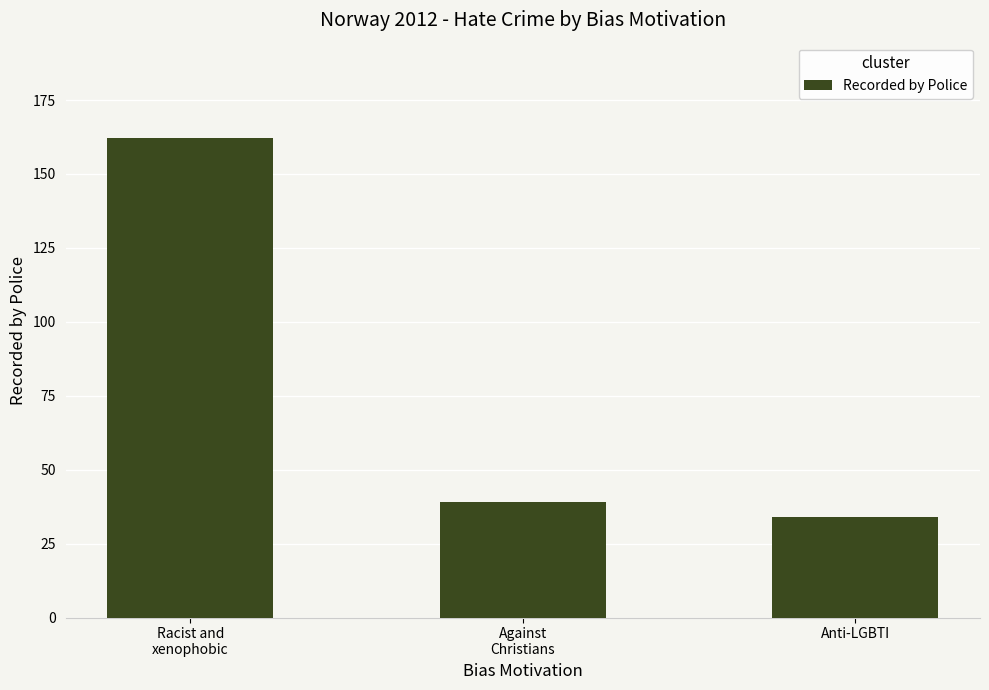

What is the label of the 2nd bar from the right?

Against
Christians